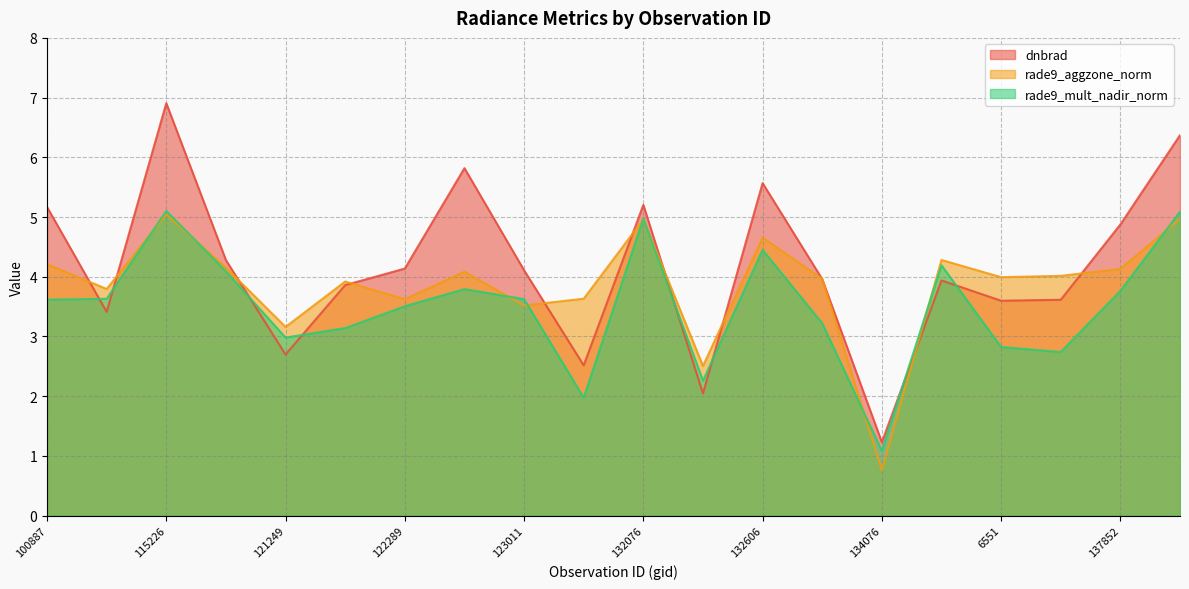

Reading left to right, what are all the values shown in this chart?

dnbrad: 5.2	3.4	6.9	4.3	2.7	3.9	4.1	5.8	4.1	2.5	5.2	2.0	5.6	4.0	1.2	3.9	3.6	3.6	4.9	6.4
rade9_aggzone_norm: 4.2	3.8	5.0	4.2	3.2	3.9	3.6	4.1	3.5	3.6	5.0	2.5	4.7	4.0	0.8	4.3	4.0	4.0	4.1	5.0
rade9_mult_nadir_norm: 3.6	3.6	5.1	4.1	3.0	3.1	3.5	3.8	3.6	2.0	5.0	2.3	4.4	3.2	1.1	4.2	2.8	2.7	3.8	5.1